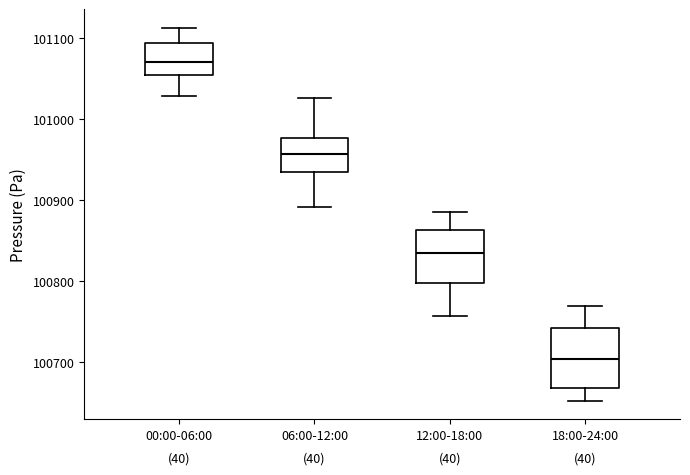

Which box has the lowest median line?

18:00-24:00